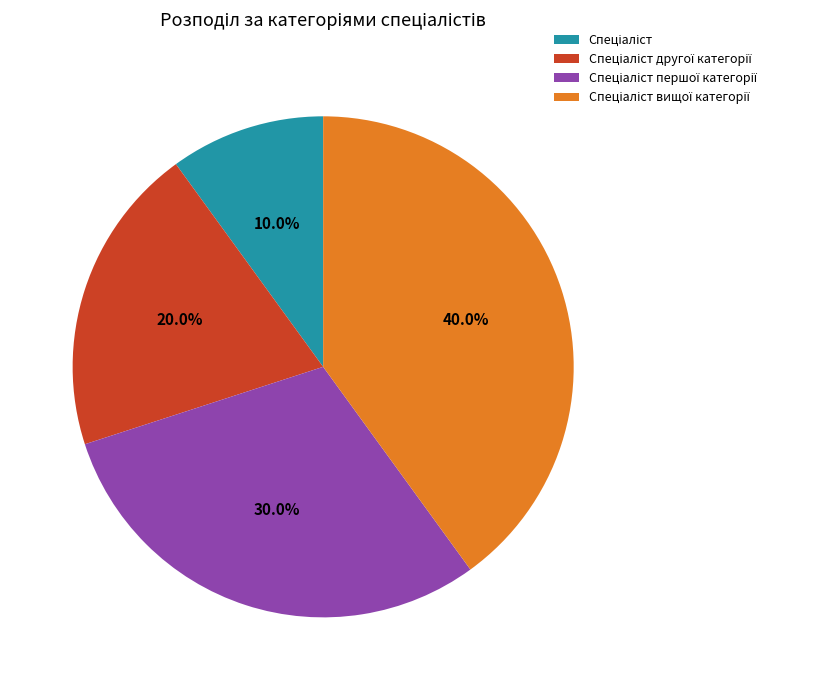

Does any single category account for the majority?

No